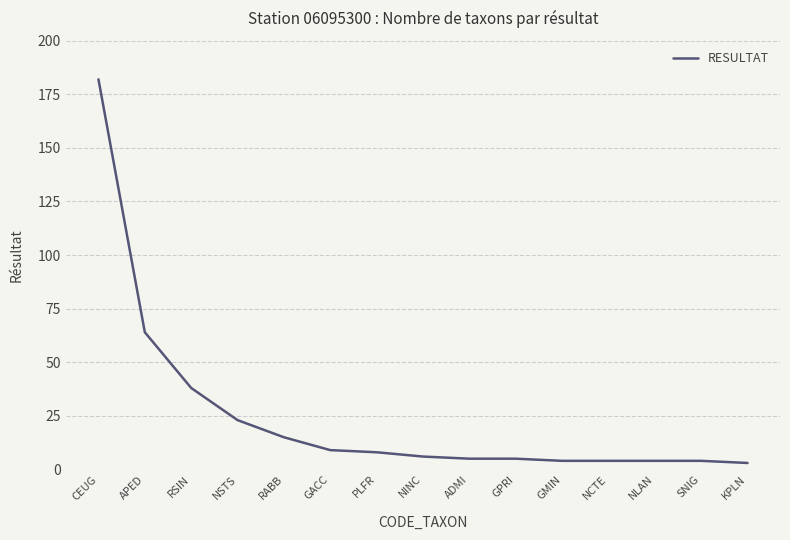

What position from the left is NSTS?

4